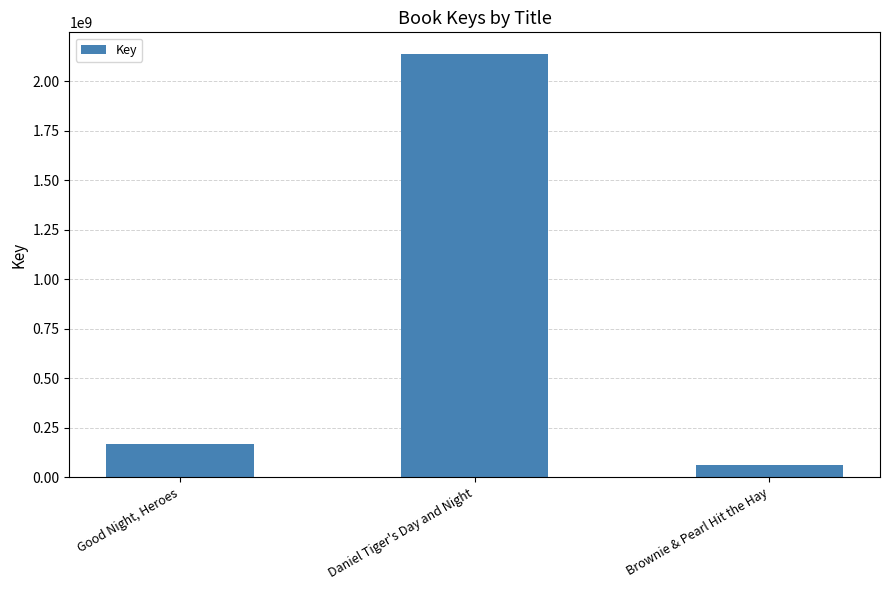

What is the minimum value shown in the chart?

61614552